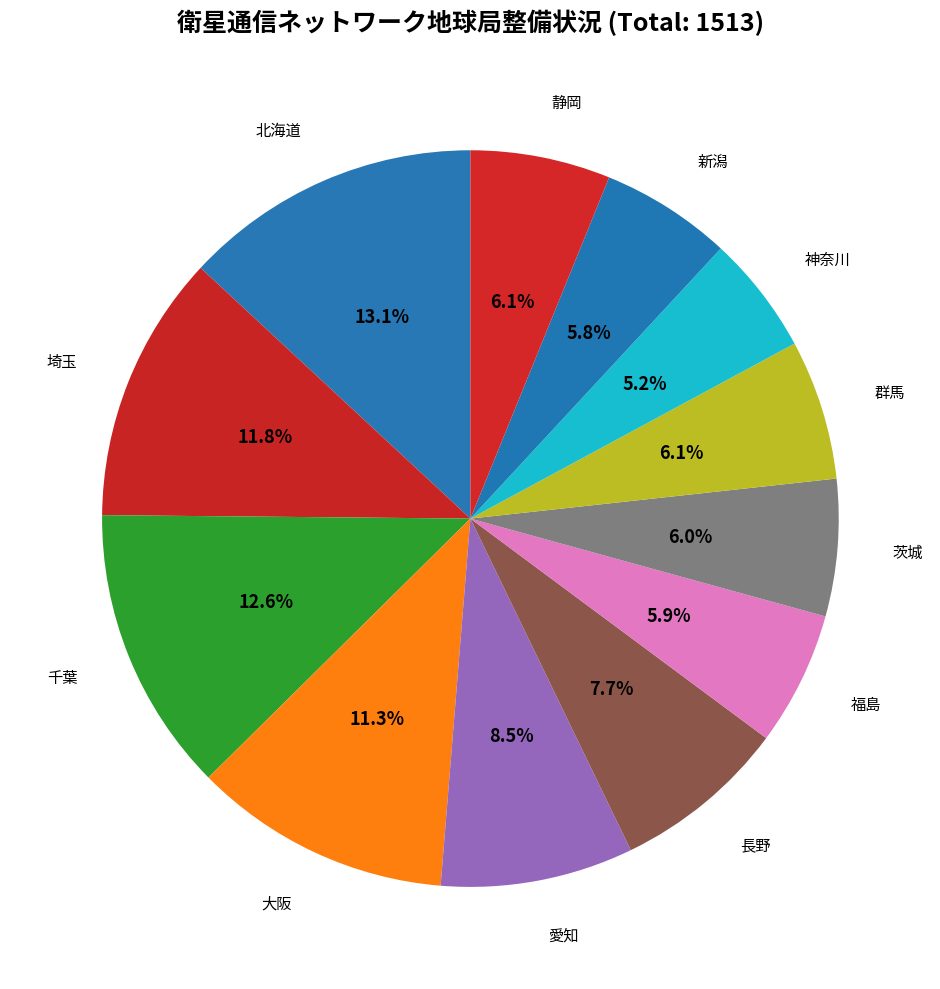

Count the number of slices in the pie.

12